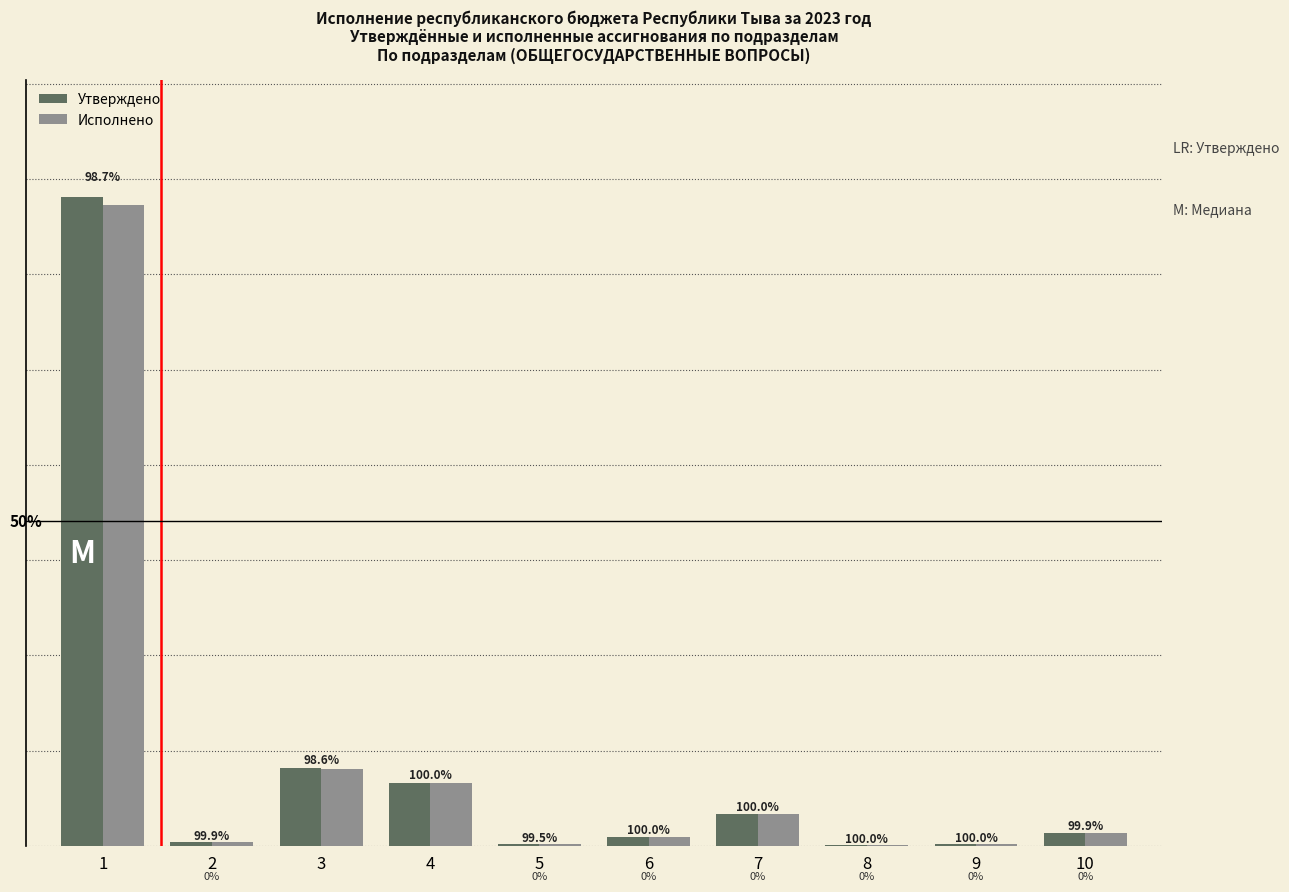

Does the chart contain stacked bars?

No